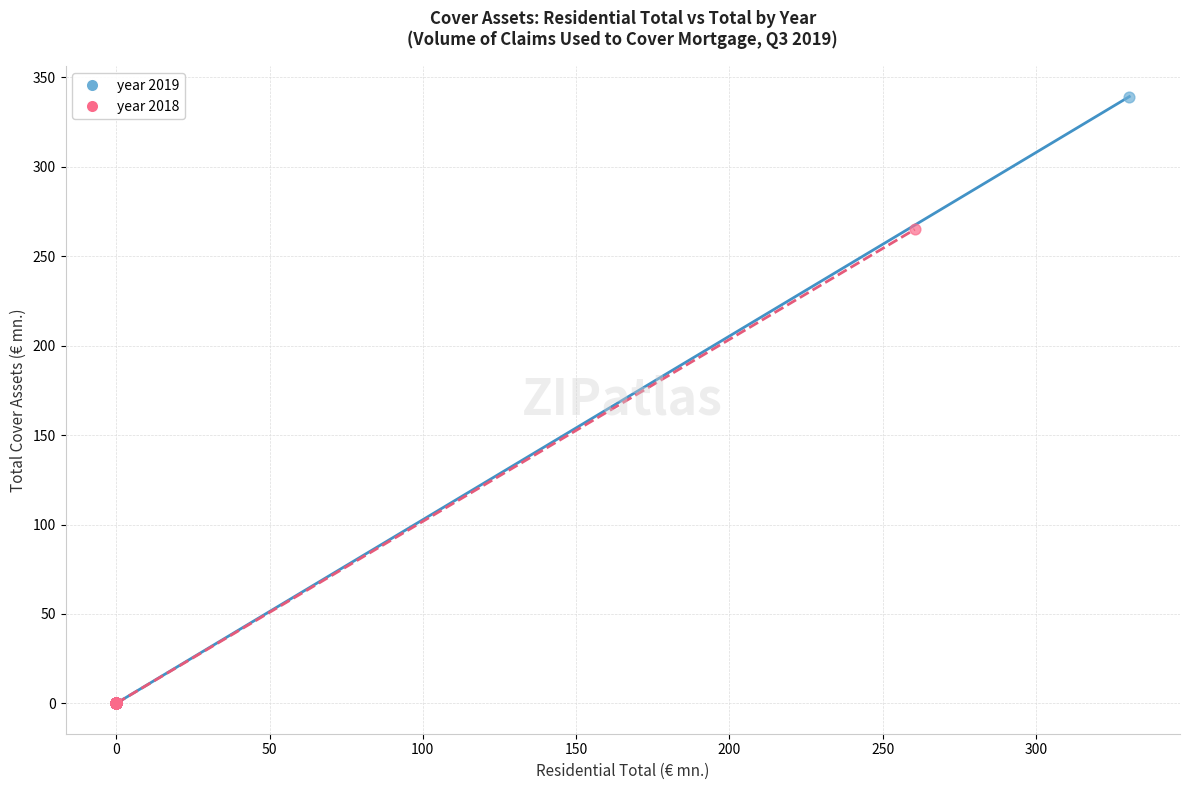

Which series has the largest Y range (max minus min)?

year 2019